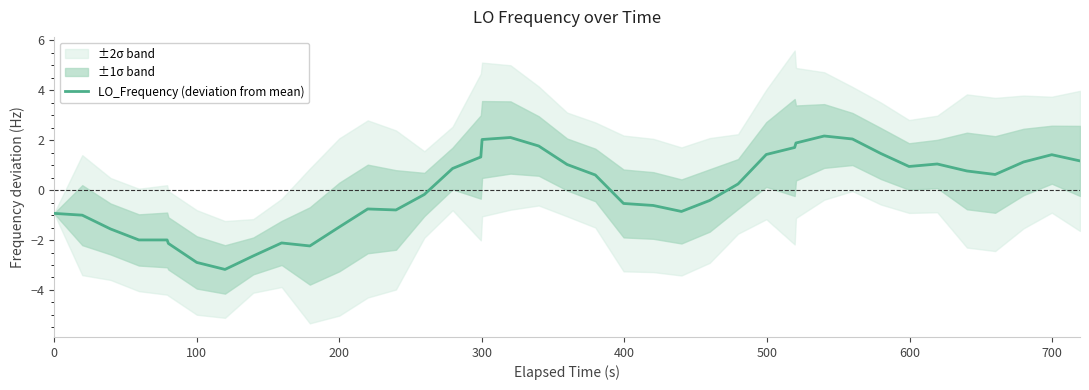

Is this an area chart (filled region under the line)?

No